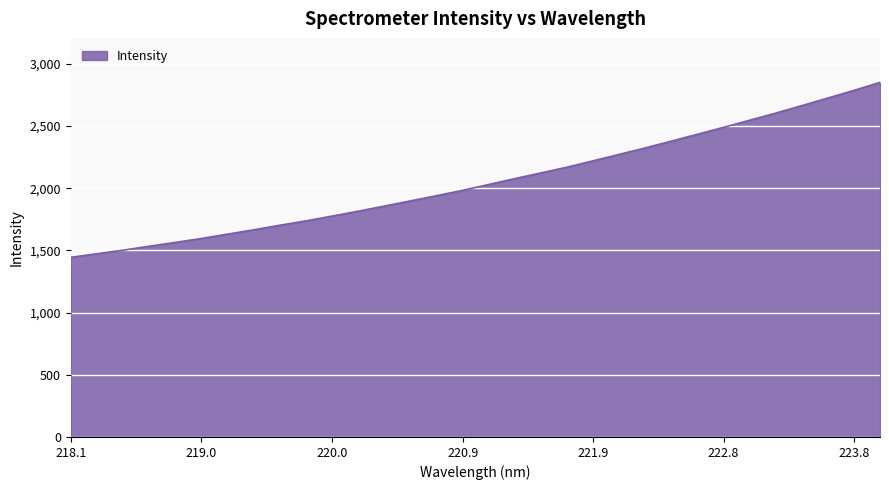

How many lines are shown in the chart?

1